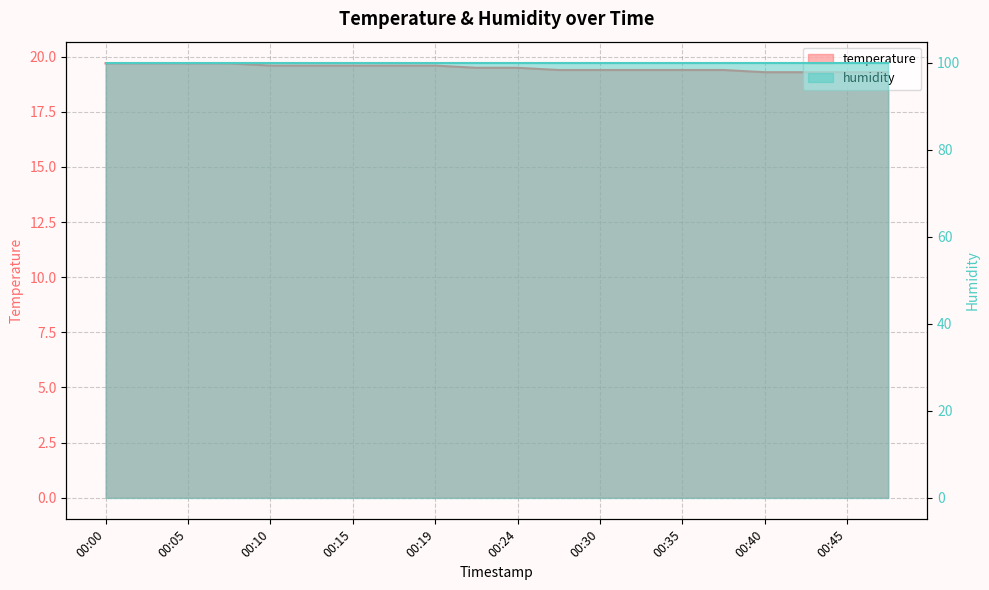

Does the chart display data point markers on the line(s)?

No